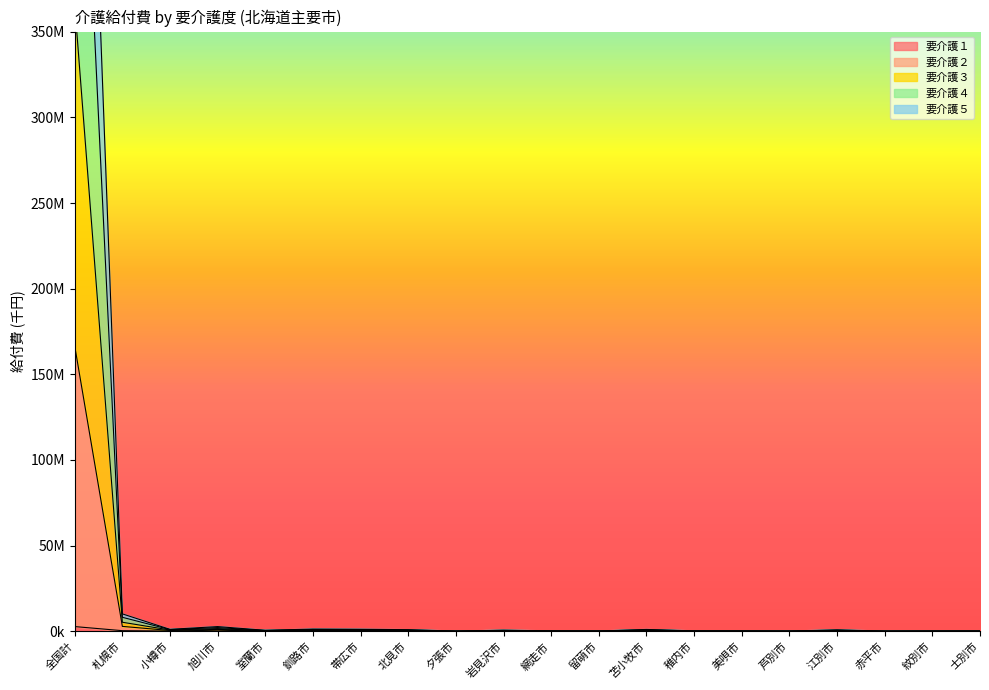

True or false: 要介護１ has more than 1 points higher than both neighbors.

True